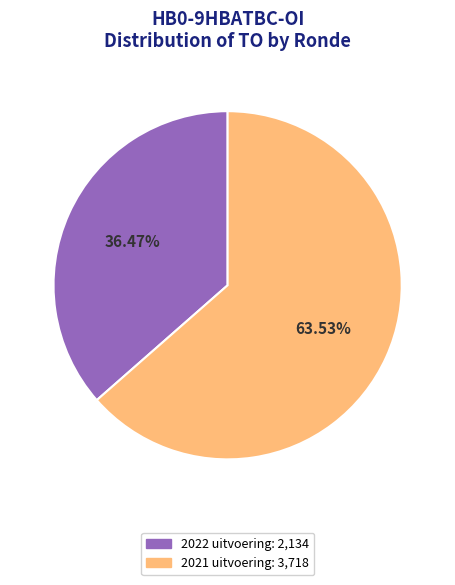

Does any single category account for the majority?

Yes